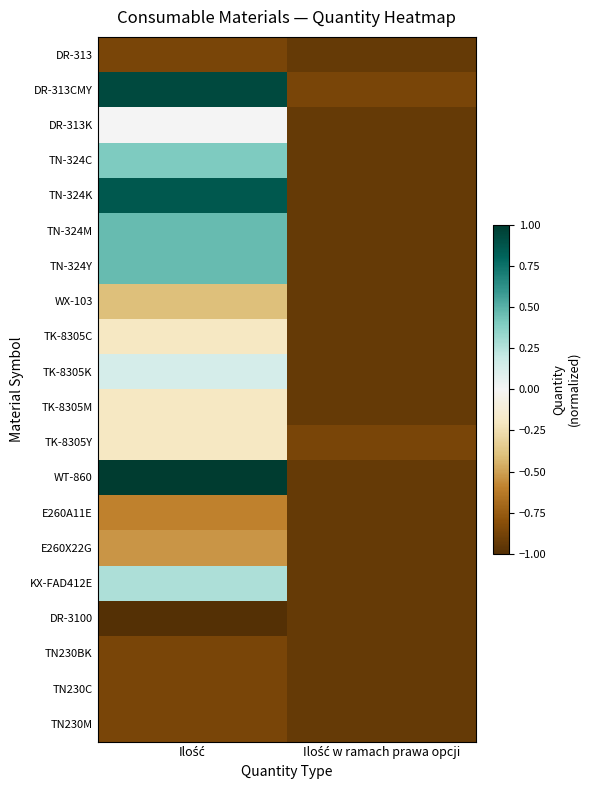

At how many categories does at least one series exceed 0?

1